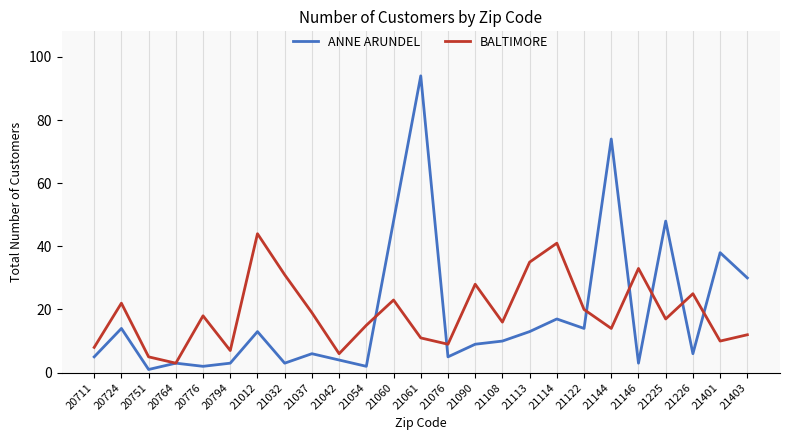

True or false: BALTIMORE has a value of 16 at 21108.

True